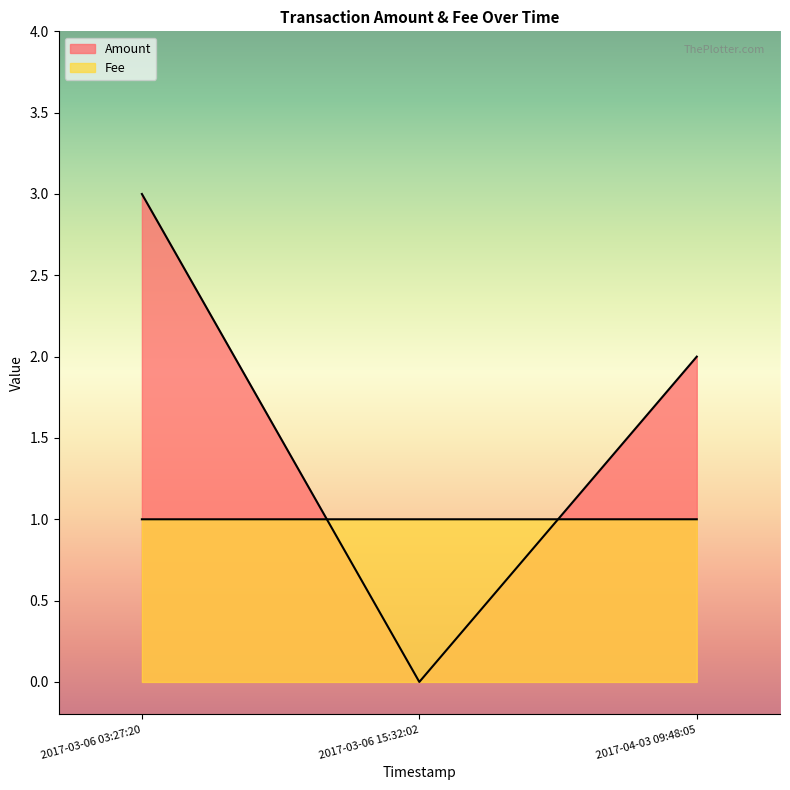

The Amount series shows 1.6 at 2017-03-06 03:27:20. True or false?

False